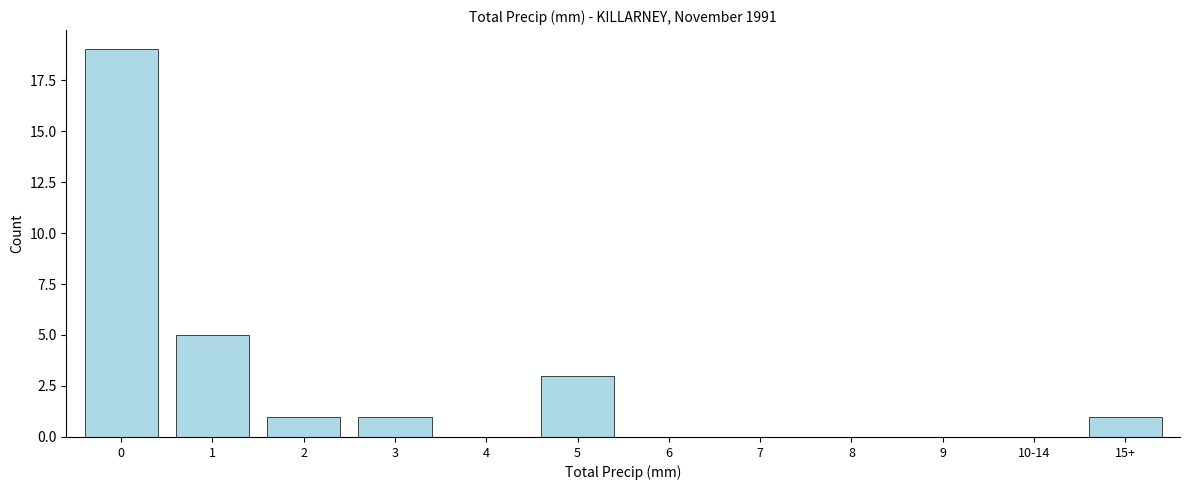

Reading right to left, list all the values displayed in this chart.

15+=1	10-14=0	9=0	8=0	7=0	6=0	5=3	4=0	3=1	2=1	1=5	0=19